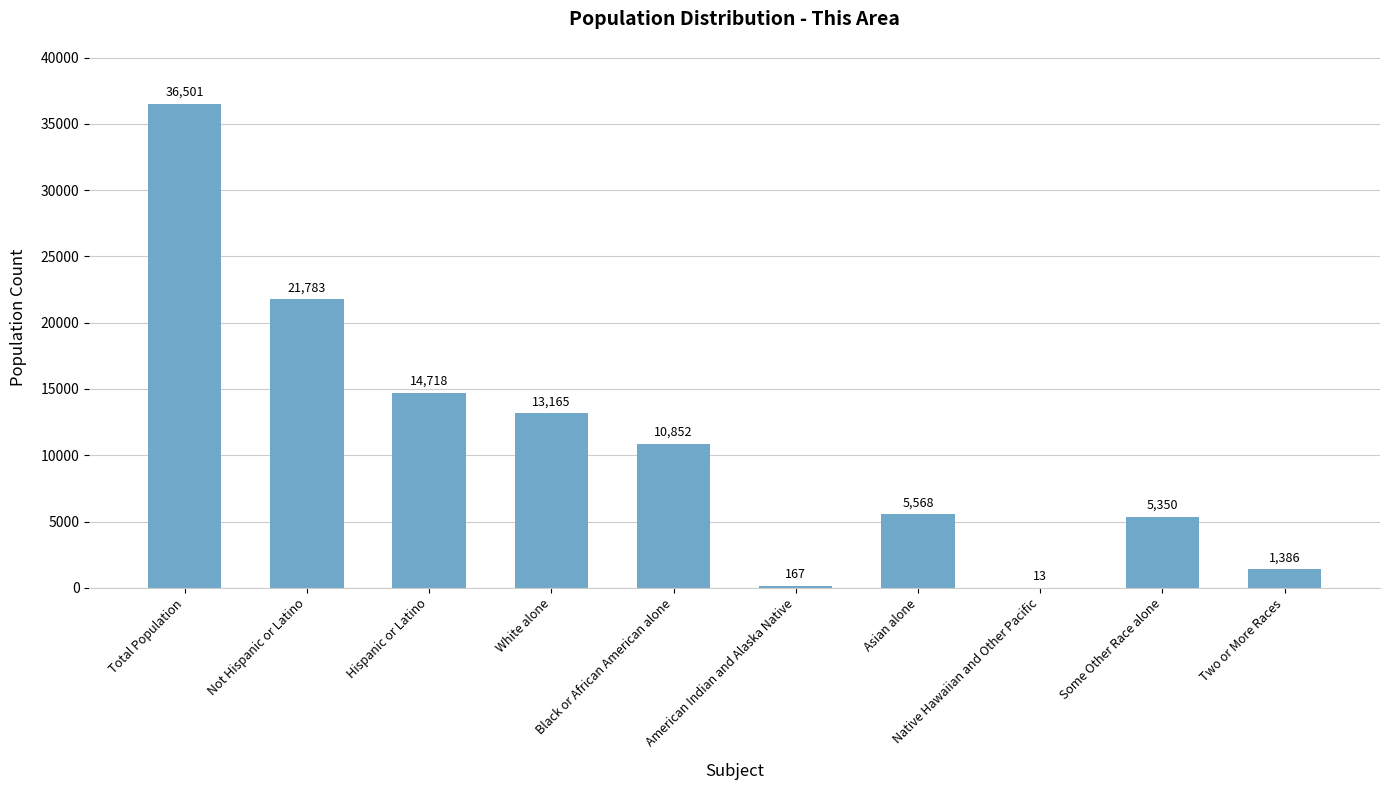

Which category has the highest value across all series?

Total Population